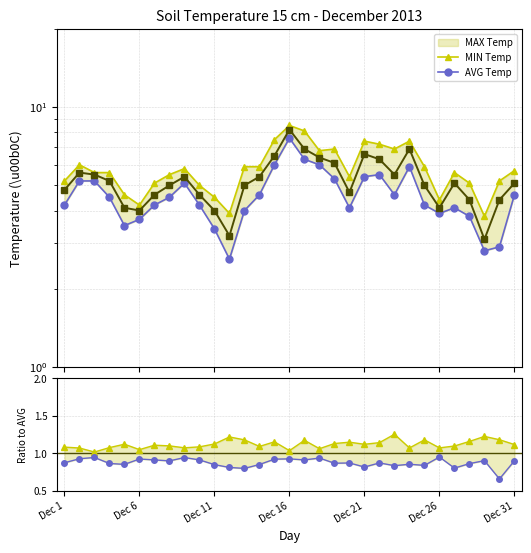

How many lines are shown in the chart?

5